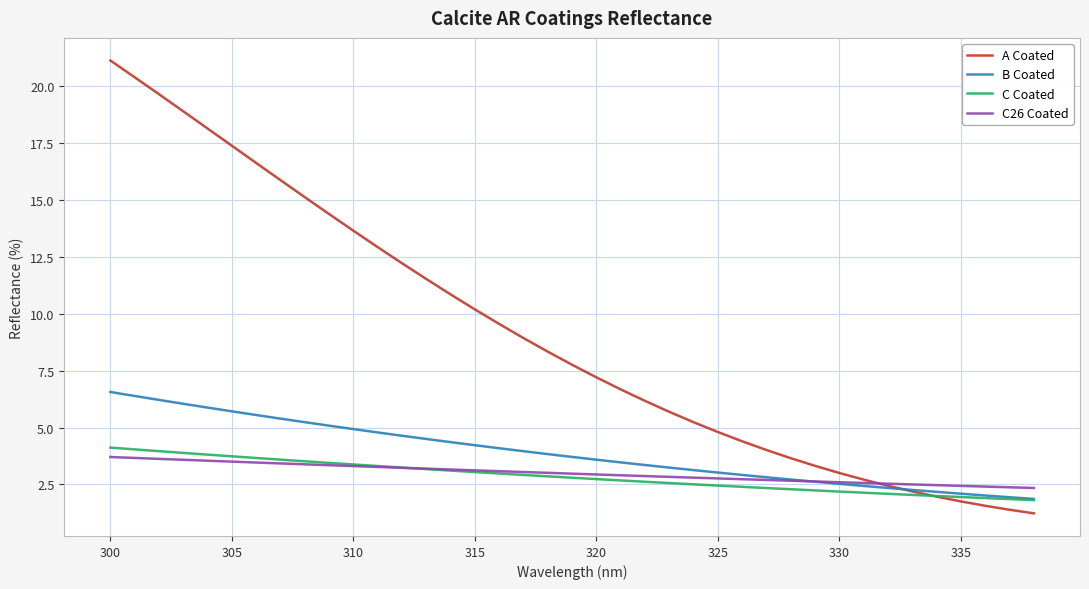

Which series has the largest range (max minus min)?

A Coated